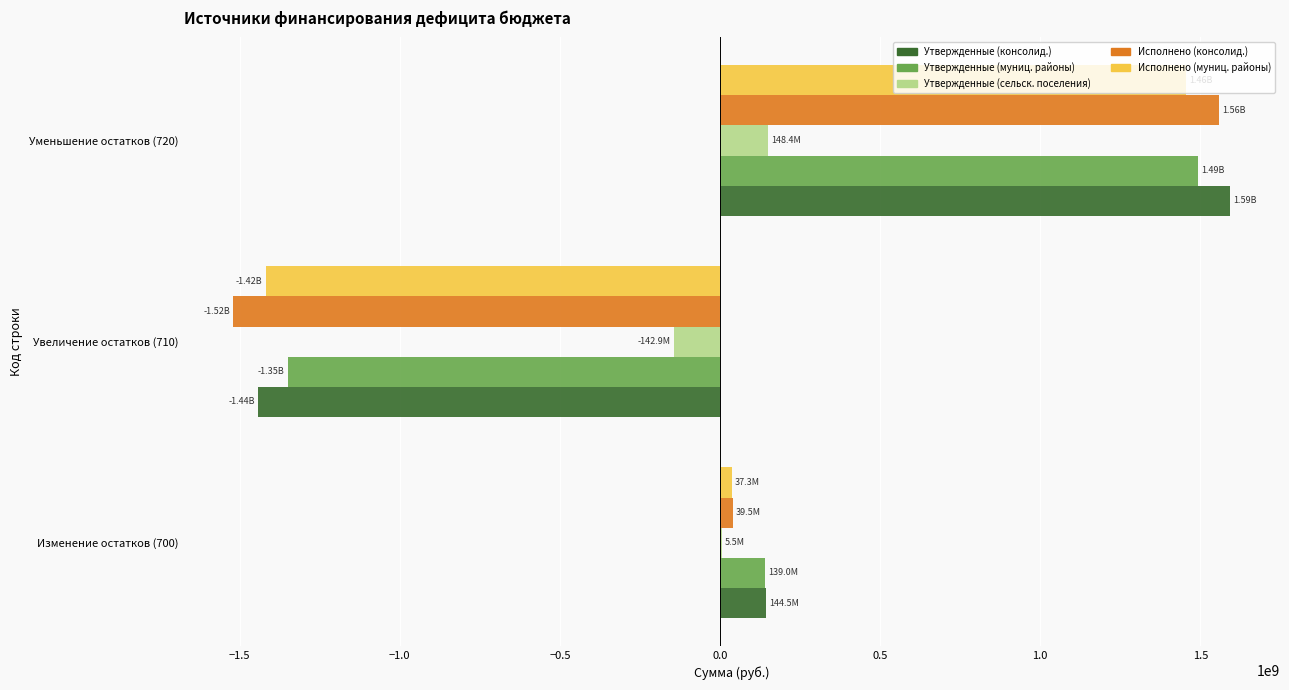

Between Увеличение остатков (710) and Уменьшение остатков (720), which series saw the biggest shift?

Исполнено (консолид.)